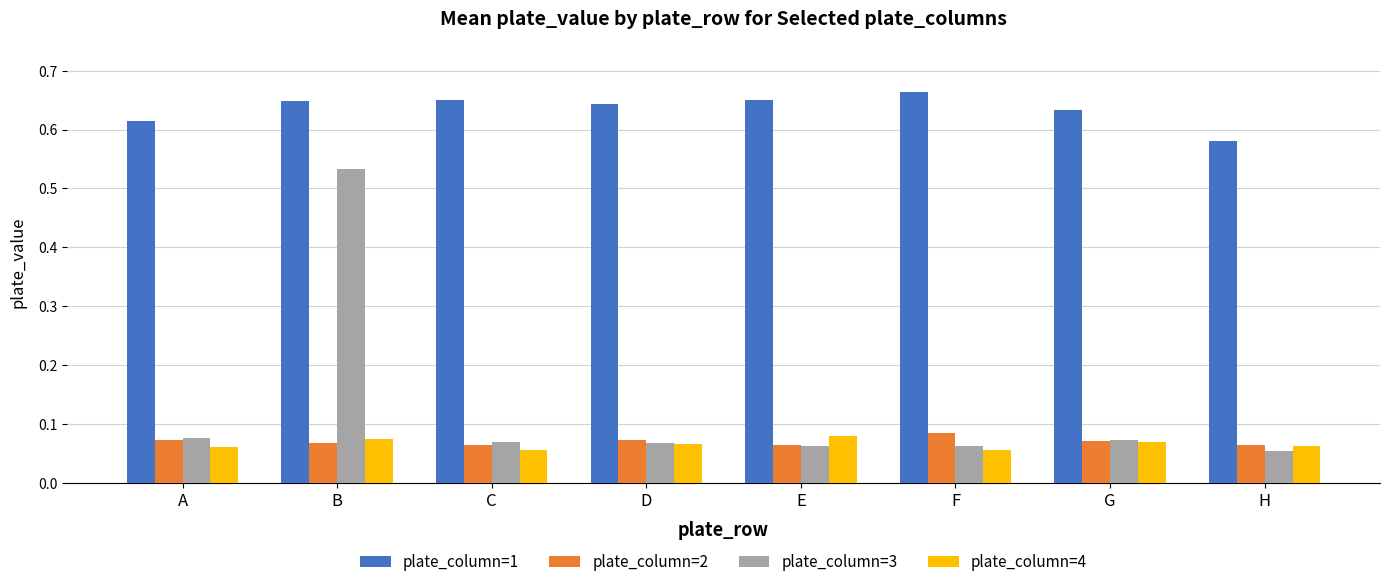

How many bars are there in total?

32